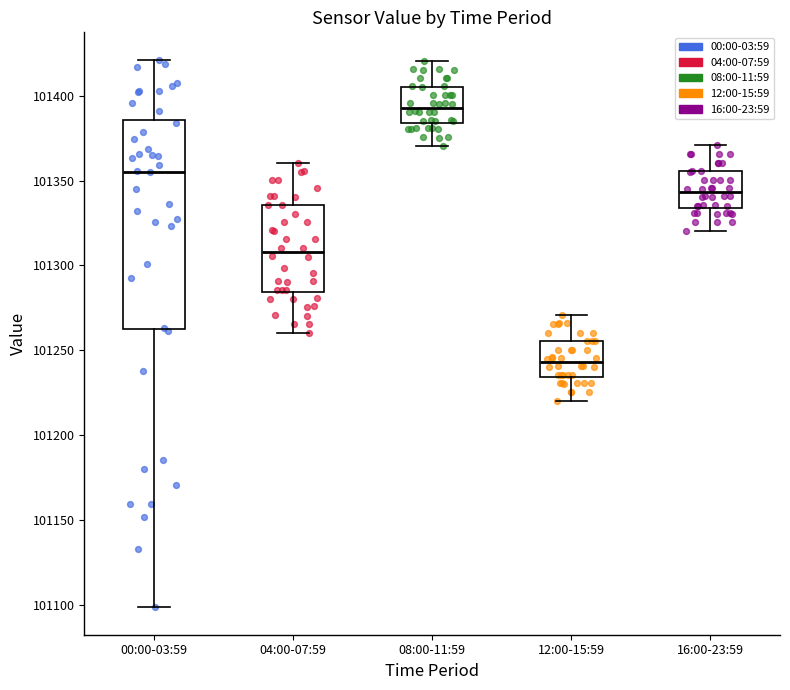

Where does the upper whisker of the box for 16:00-23:59 end on the y-axis? The values are not printed on the chart, so give them approximately, as read against the axis.

101370